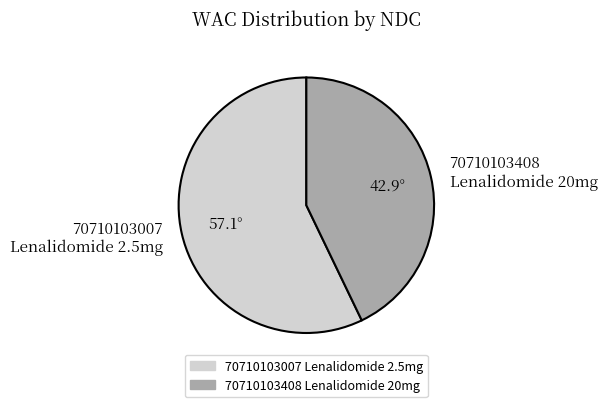

Does 70710103408 Lenalidomide 20mg account for over 50% of the chart?

No